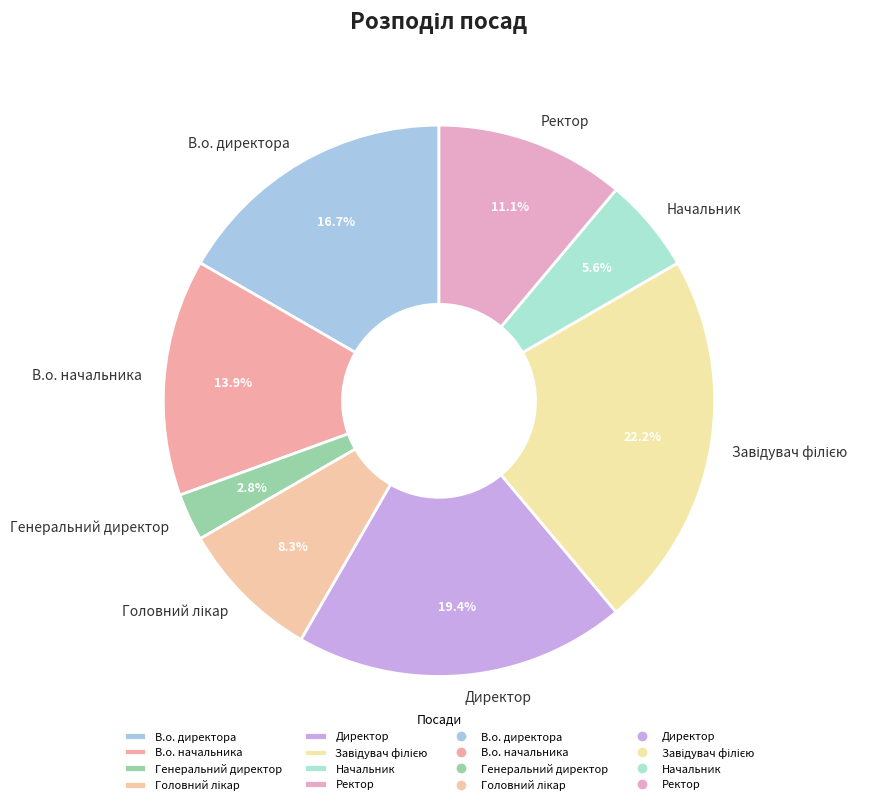

Is there any slice that represents more than half of the pie?

No